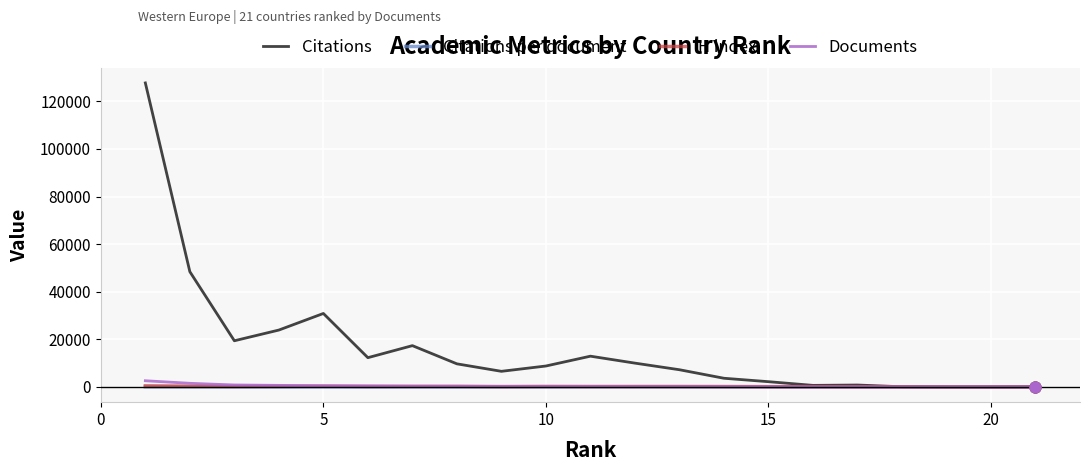

Which series has the largest range (max minus min)?

Citations